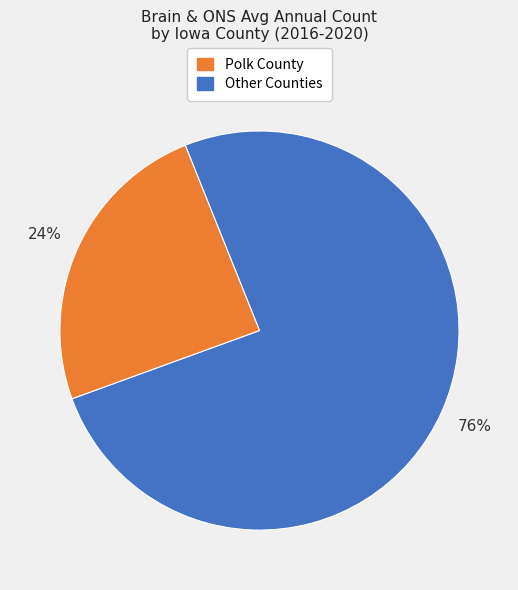

Is there a majority slice in this chart?

Yes